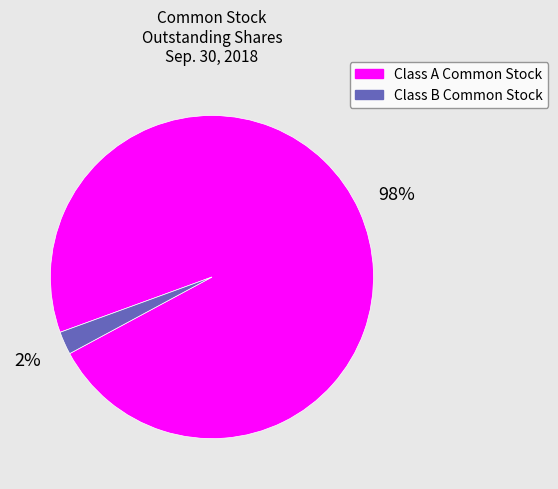

To the nearest percent, what is the average slice percentage?

50%